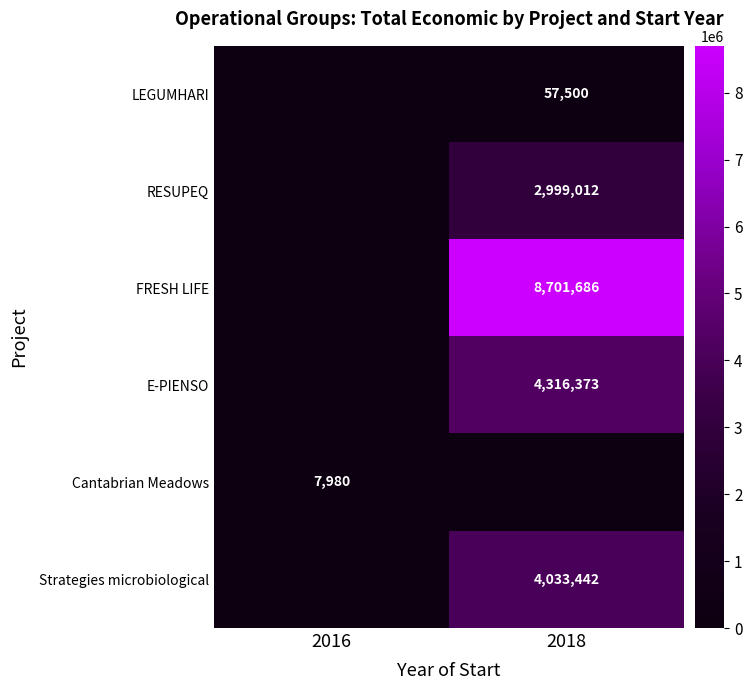

The Cantabrian Meadows series shows 12670 at 2016. True or false?

False